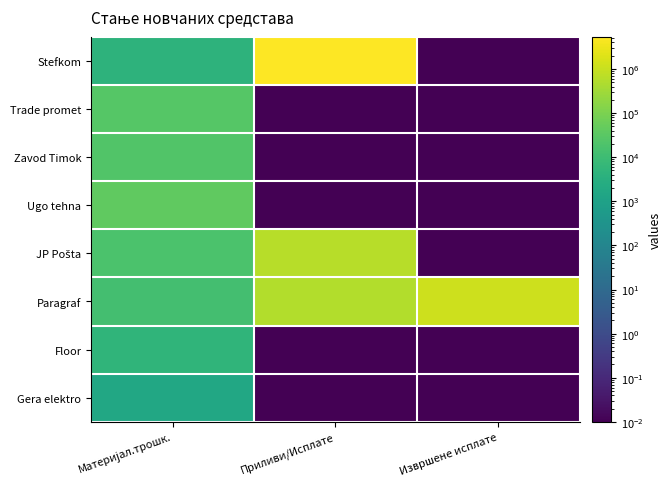

How many categories are shown in the chart?

3